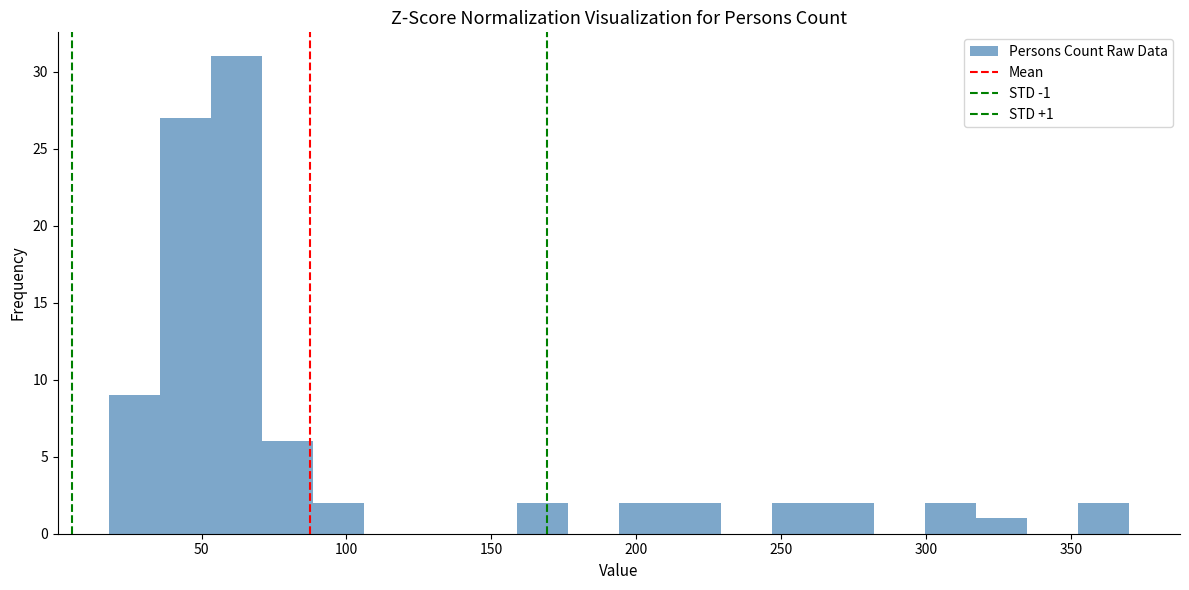

Read against the x-axis, roughly where is the centre of the tallest bar?

60